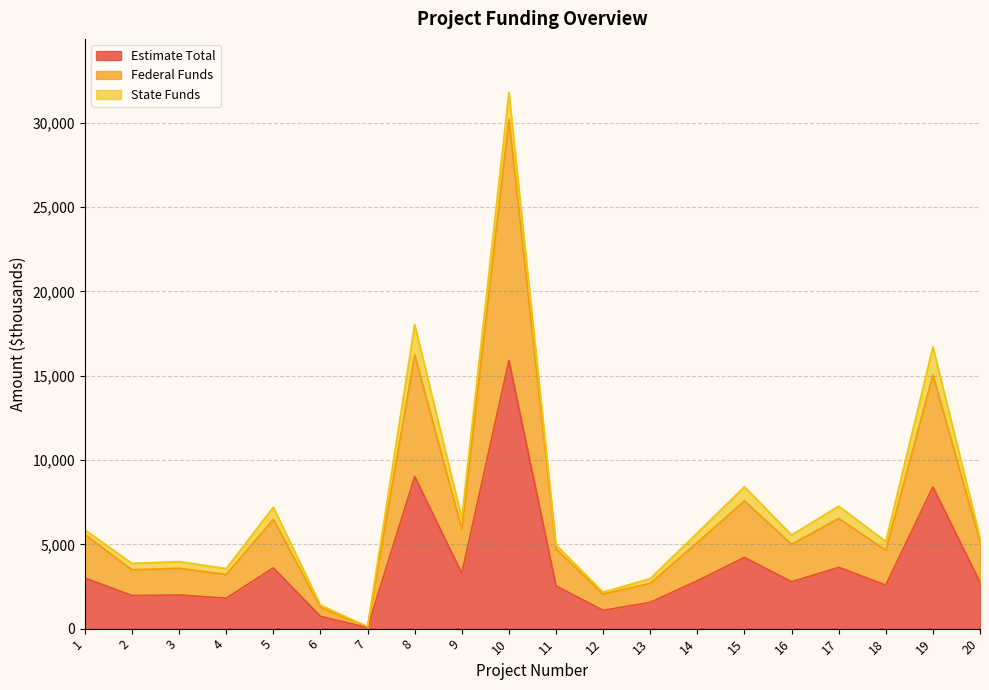

At which category is the sum across all series the highest?

10